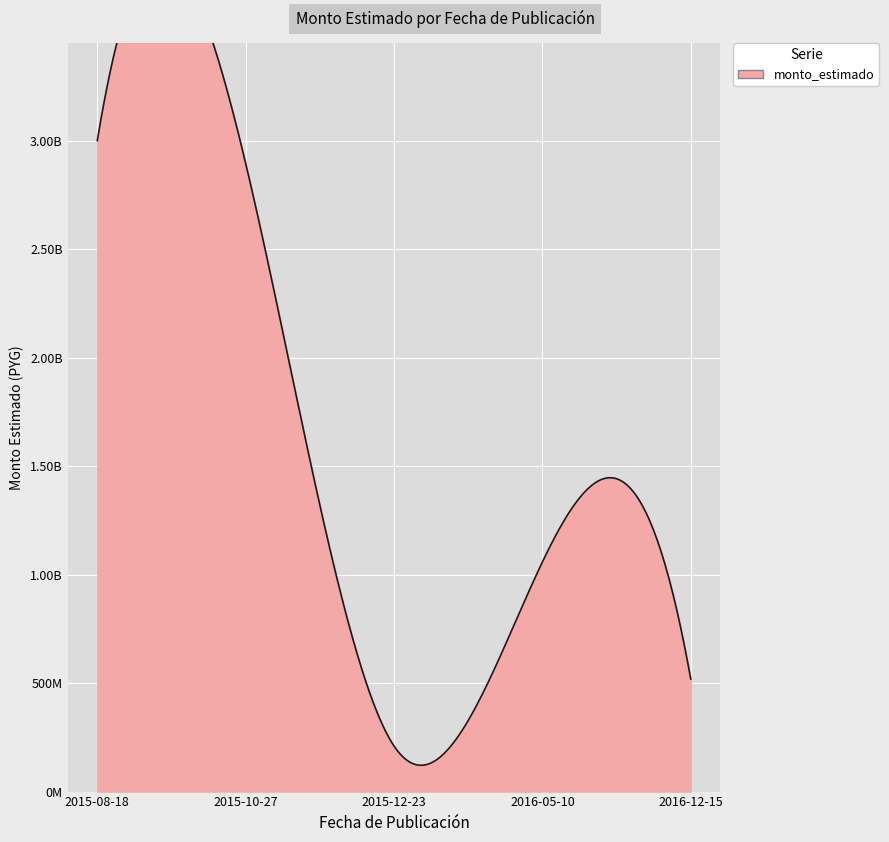

Reading left to right, what are all the values shown in this chart?

2999588500.0	2894966190.0	210000000.0	1057930180.0	518589958.4